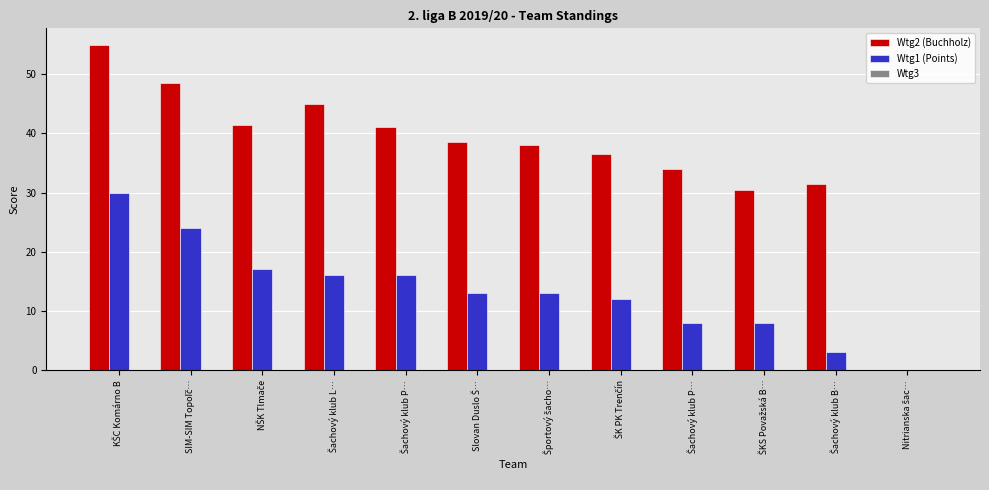

Reading left to right, what are all the values shown in this chart?

Wtg2 (Buchholz): KŠC Komárno B=55.0	SIM-SIM Topoľč…=48.5	NŠK Tlmače=41.5	Šachový klub L…=45.0	Šachový klub P…=41.0	Slovan Duslo Š…=38.5	Športový šacho…=38.0	ŠK PK Trenčín=36.5	Šachový klub P…=34.0	ŠKS Považská B…=30.5	Šachový klub B…=31.5	Nitrianska šac…=0.0
Wtg1 (Points): KŠC Komárno B=30.0	SIM-SIM Topoľč…=24.0	NŠK Tlmače=17.0	Šachový klub L…=16.0	Šachový klub P…=16.0	Slovan Duslo Š…=13.0	Športový šacho…=13.0	ŠK PK Trenčín=12.0	Šachový klub P…=8.0	ŠKS Považská B…=8.0	Šachový klub B…=3.0	Nitrianska šac…=0.0
Wtg3: KŠC Komárno B=0.0	SIM-SIM Topoľč…=0.0	NŠK Tlmače=0.0	Šachový klub L…=0.0	Šachový klub P…=0.0	Slovan Duslo Š…=0.0	Športový šacho…=0.0	ŠK PK Trenčín=0.0	Šachový klub P…=0.0	ŠKS Považská B…=0.0	Šachový klub B…=0.0	Nitrianska šac…=0.0